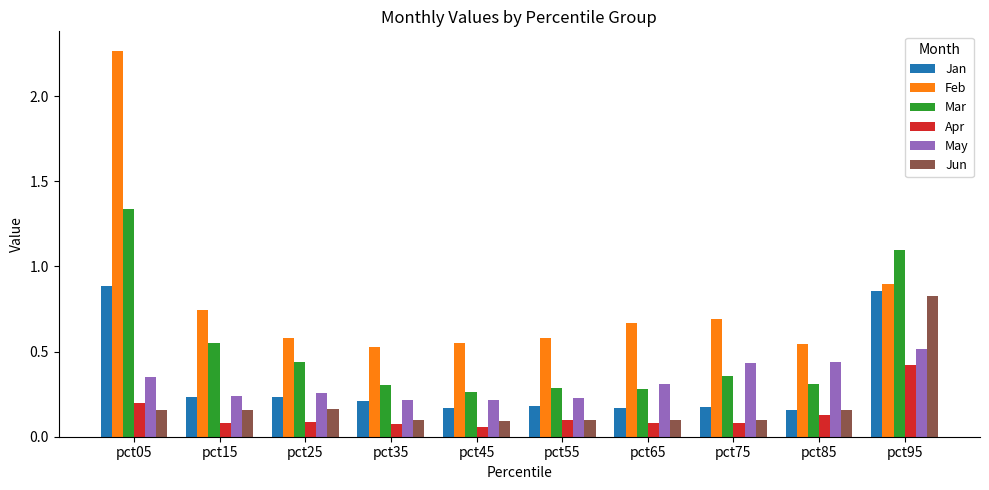

At which label does Mar reach its minimum?

pct45